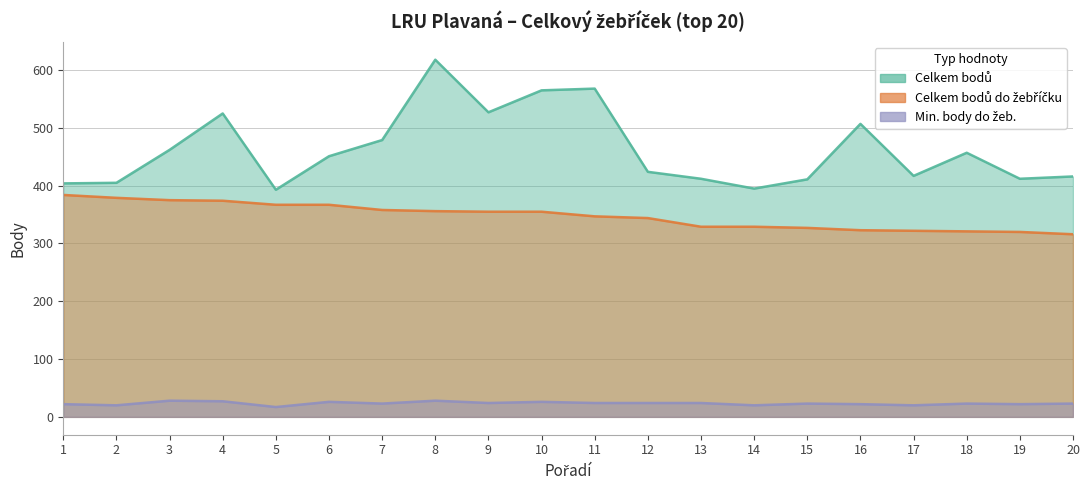

How many interior local peaks does the Celkem bodů series have?

5